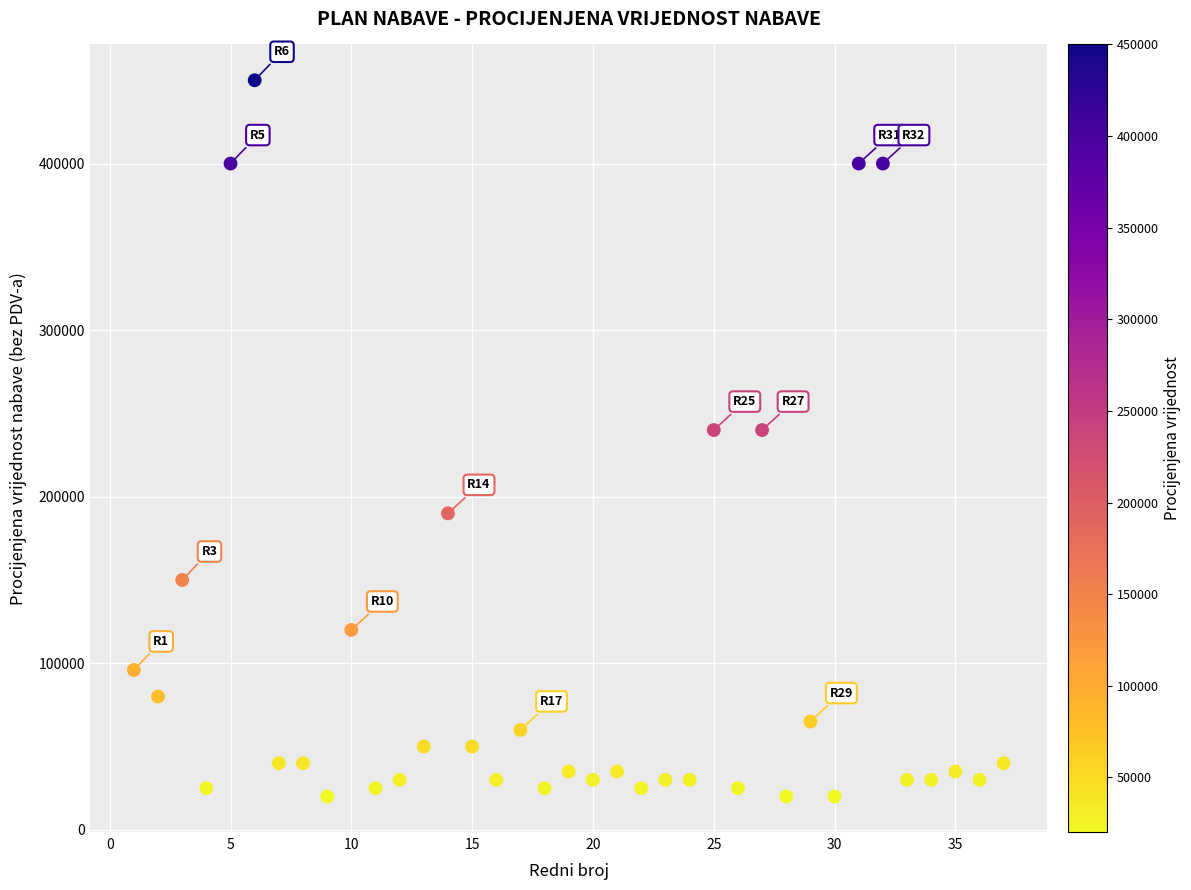

What is the range of Y values (max minus min)?

430000